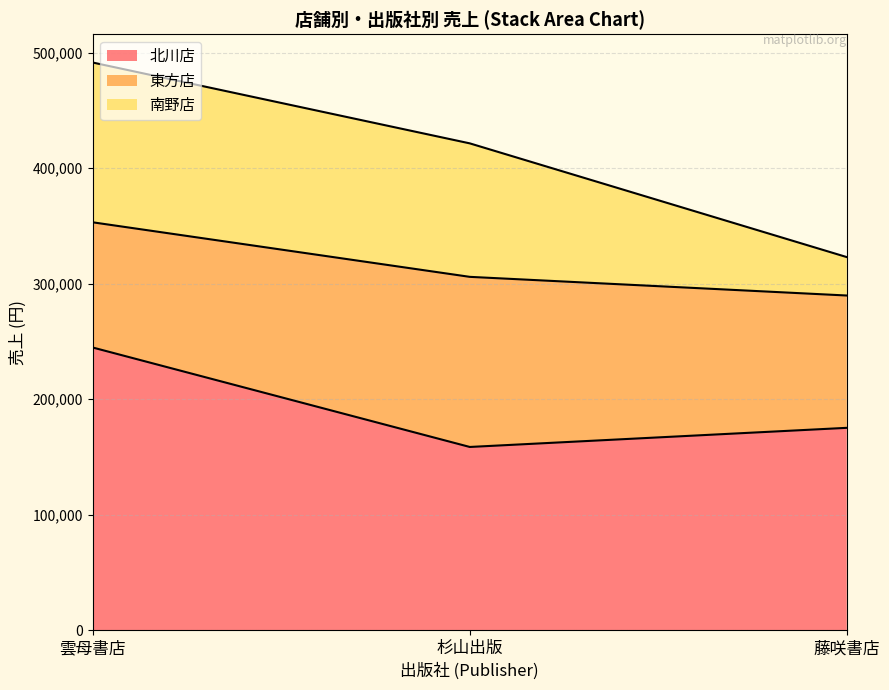

Which series has the largest total across all categories?

北川店